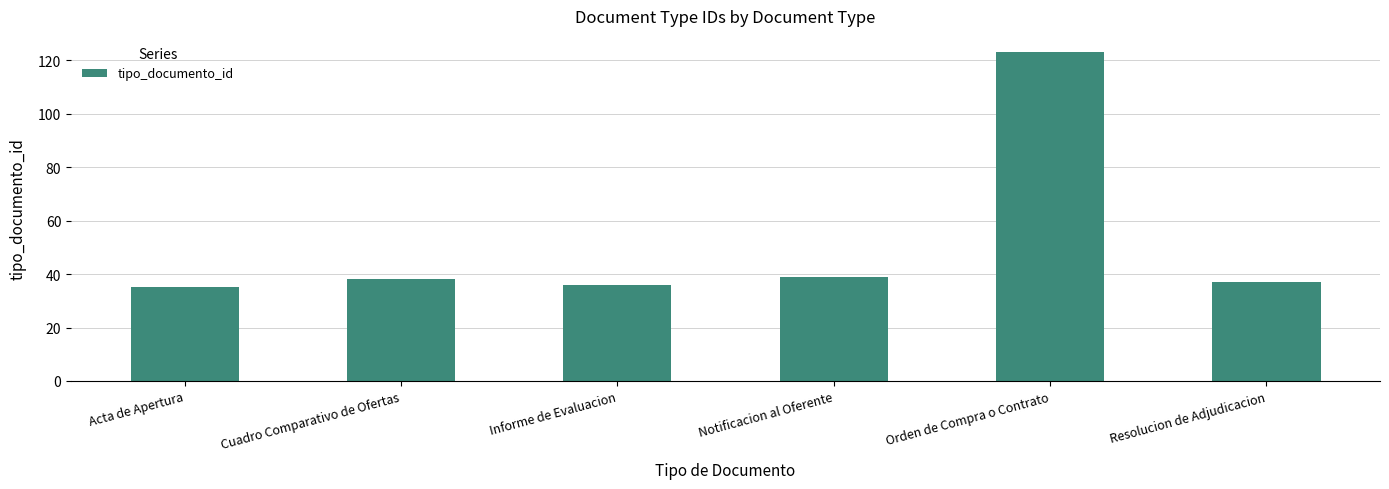

What is the difference between the maximum and minimum values?

88